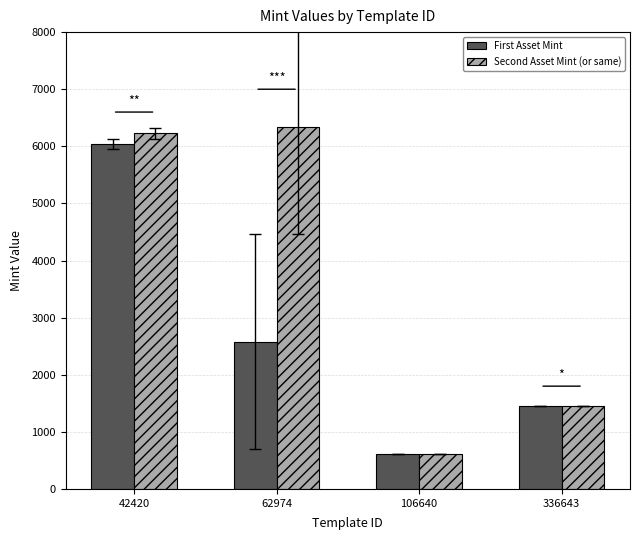

What is the smallest value displayed?

607